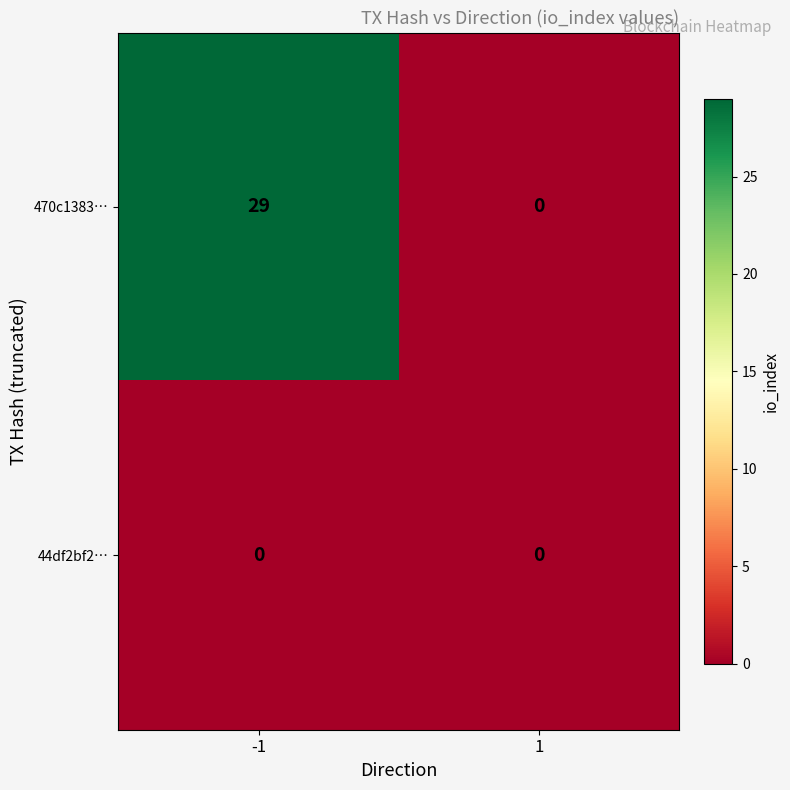

Which series has the widest spread of values?

470c1383…